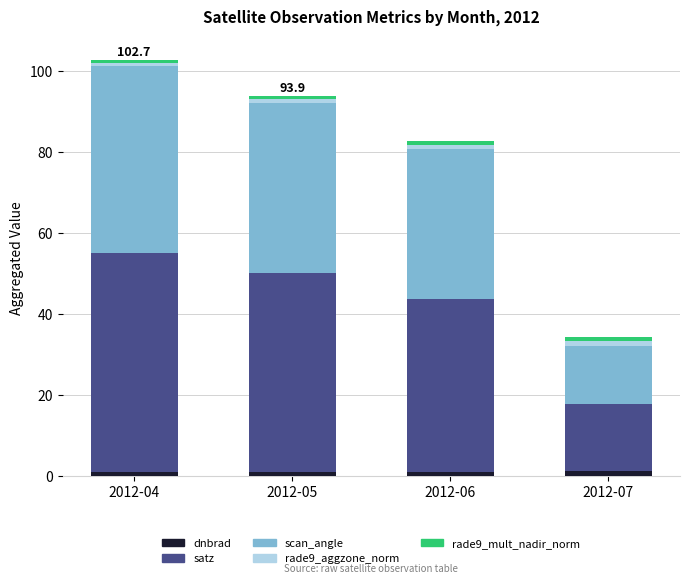

What is the sum of all dnbrad values?

4.3